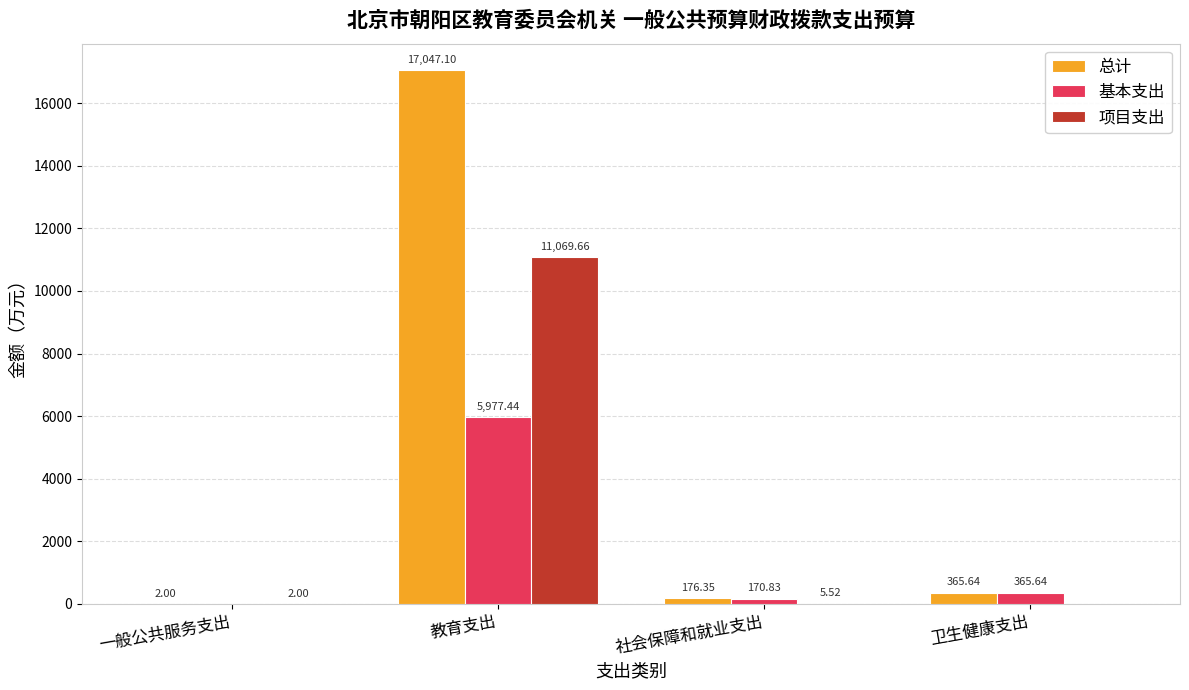

What is the total value across all series at 一般公共服务支出?

4.0